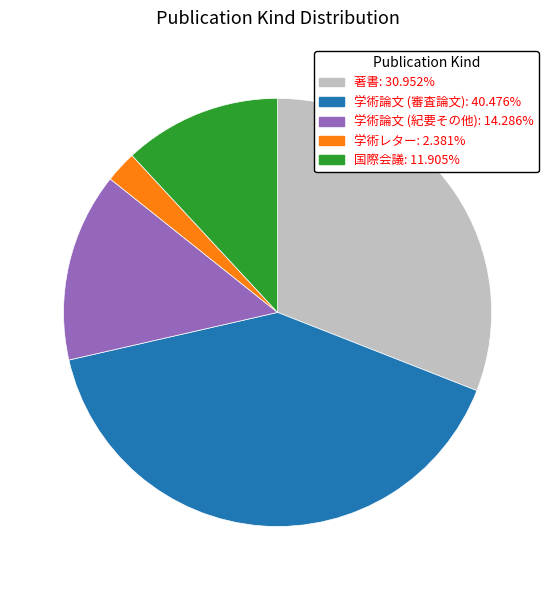

Does 国際会議 represent more than half of the total?

No